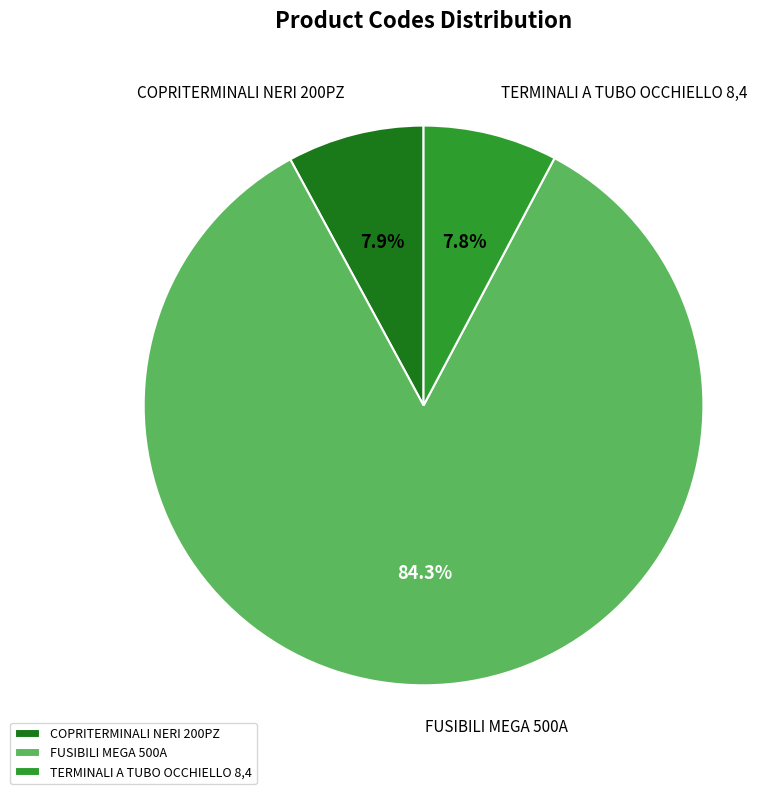

Which slice represents more than half of the pie?

FUSIBILI MEGA 500A